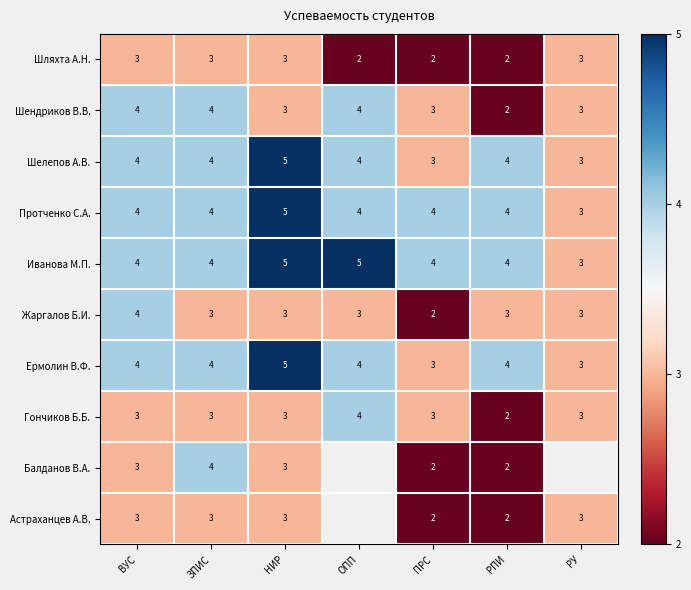

Is it true that Шляхта А.Н. equals 3.1 at РПИ?

False